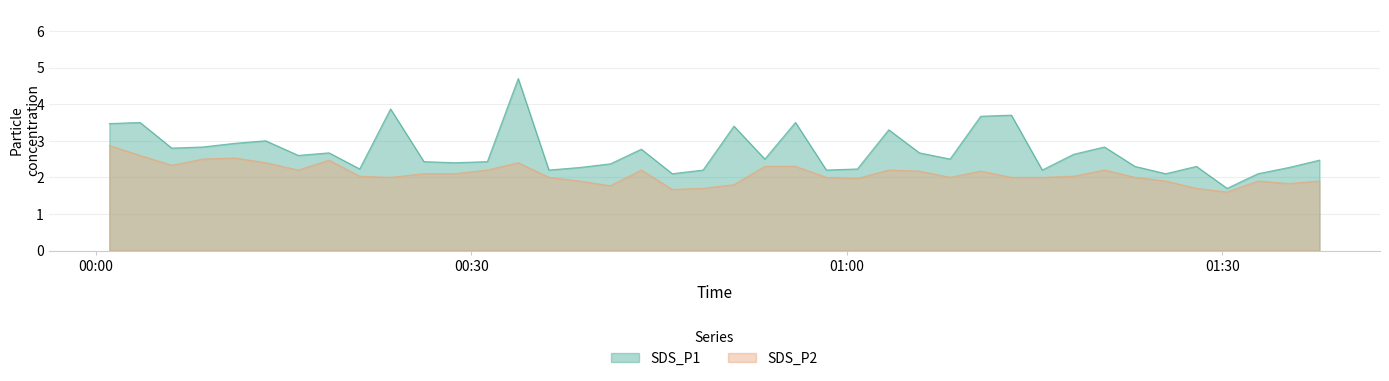

How many interior local peaks does the SDS_P1 series have?

12